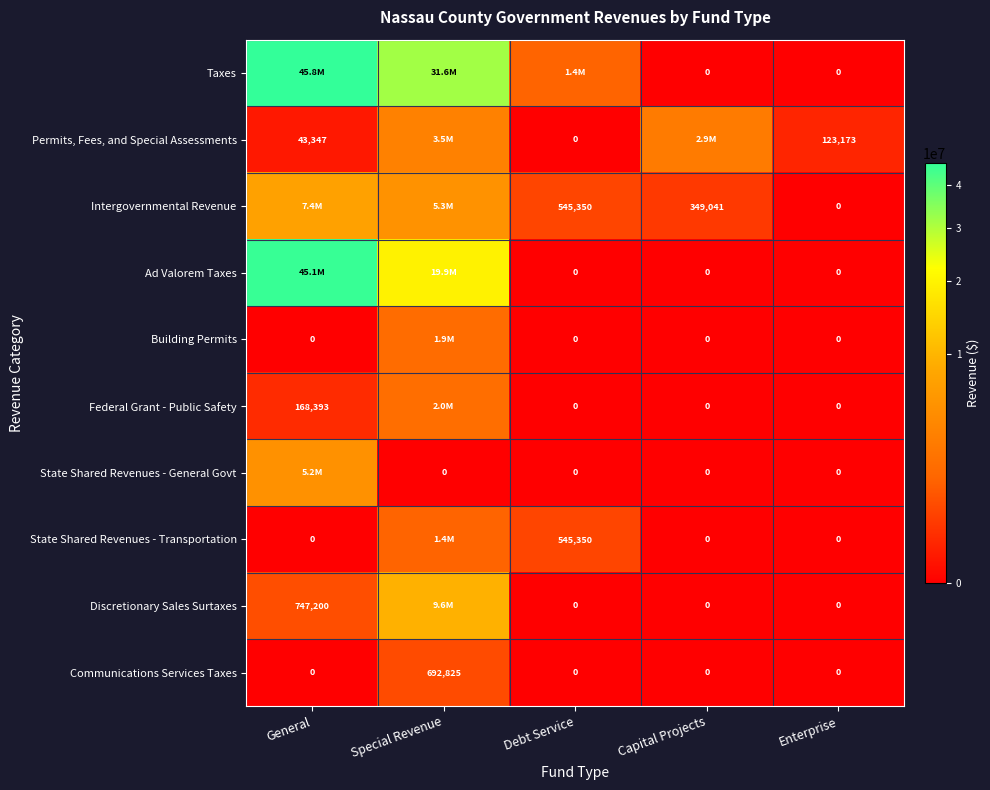

What is the average value of the Communications Services Taxes series?

138565